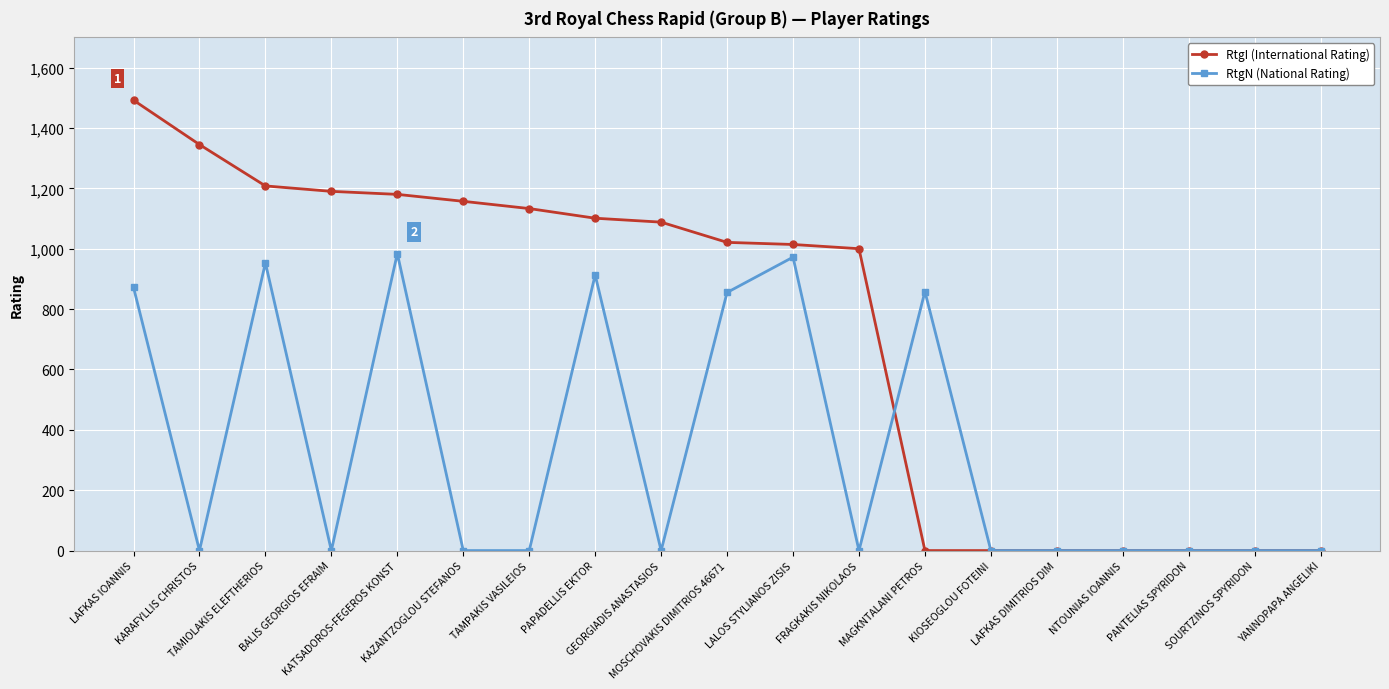

True or false: RtgN (National Rating) has more than 2 points higher than both neighbors.

True